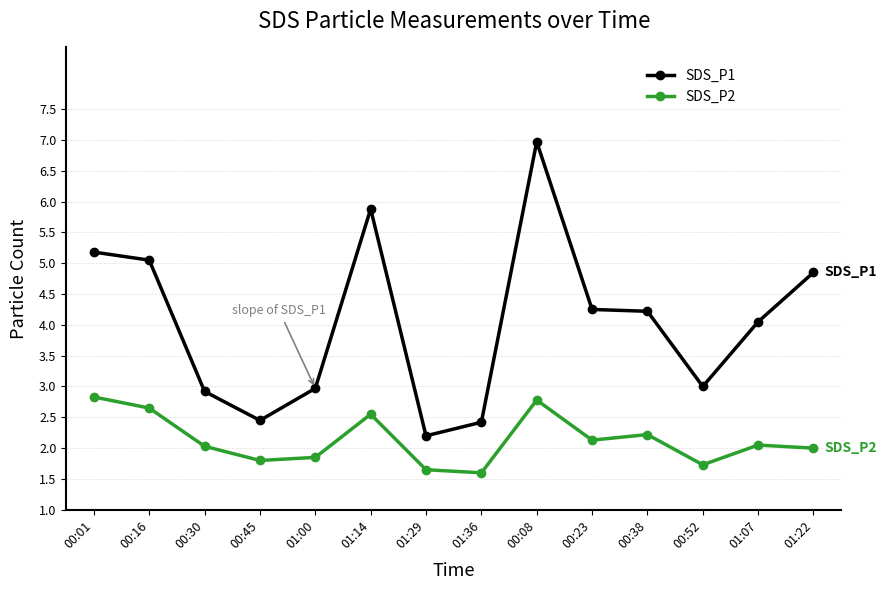

True or false: SDS_P2 has more than 1 interior local peaks.

True